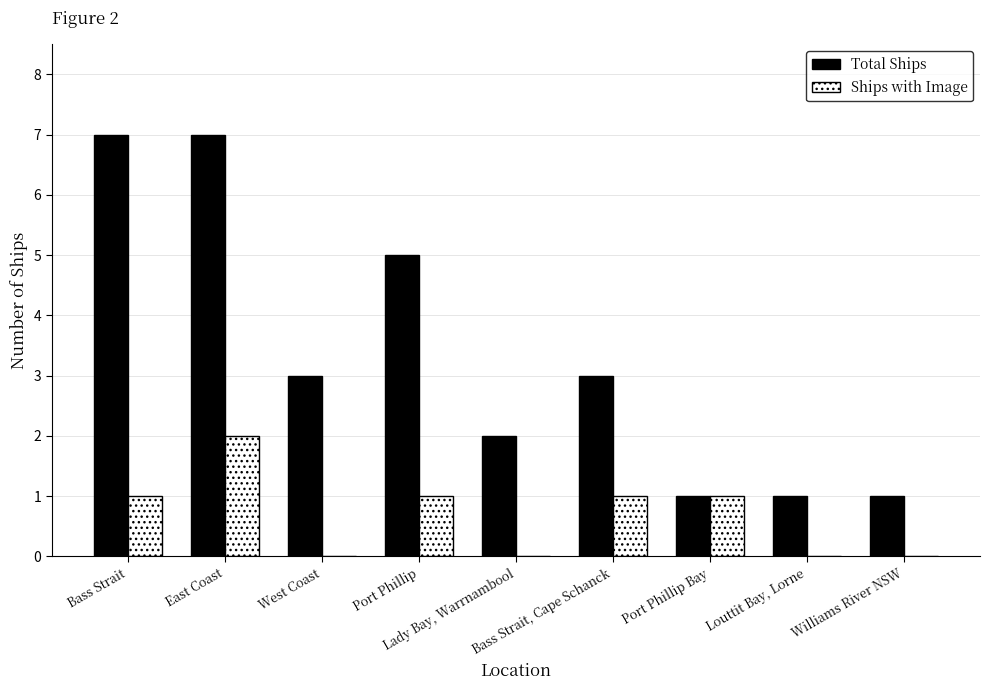

Which series has the largest total across all categories?

Total Ships